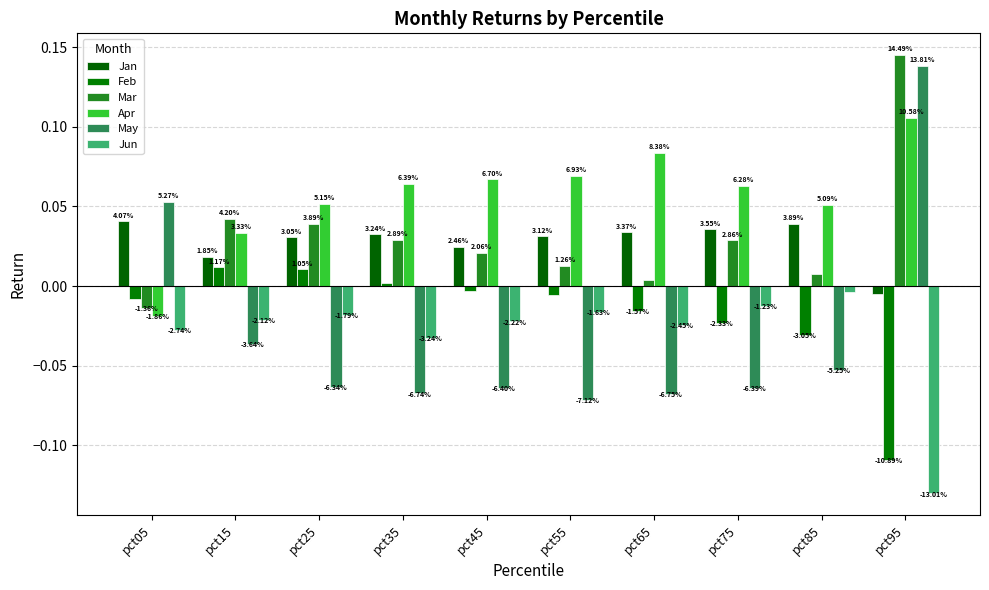

Rank the series by their maximum value, from lowest to highest.

Jun, Feb, Jan, Apr, May, Mar